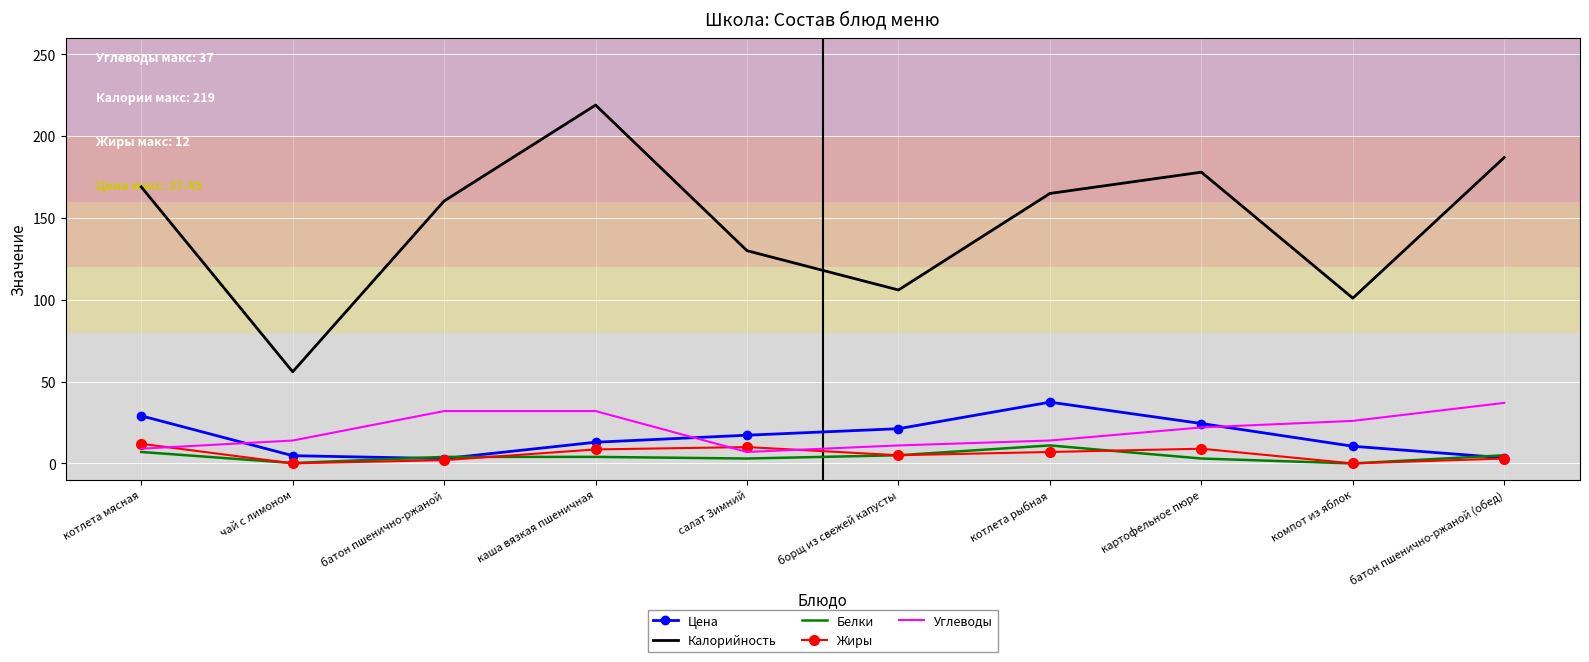

What are all the series names shown in the legend?

Цена, Калорийность, Белки, Жиры, Углеводы